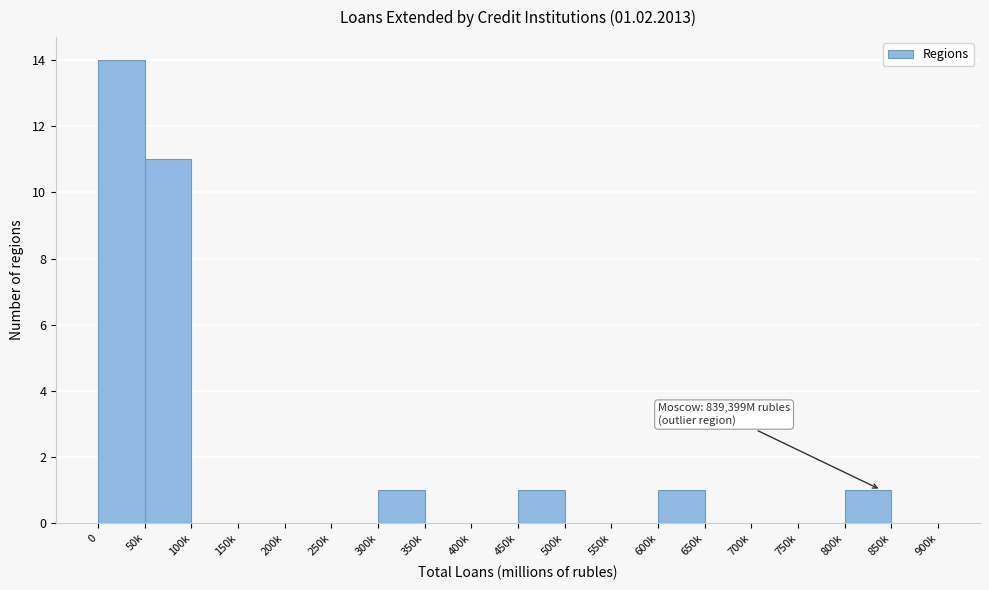

Reading left to right, extract all data points from this chart.

0=14	50k=11	100k=0	150k=0	200k=0	250k=0	300k=1	350k=0	400k=0	450k=1	500k=0	550k=0	600k=1	650k=0	700k=0	750k=0	800k=1	850k=0